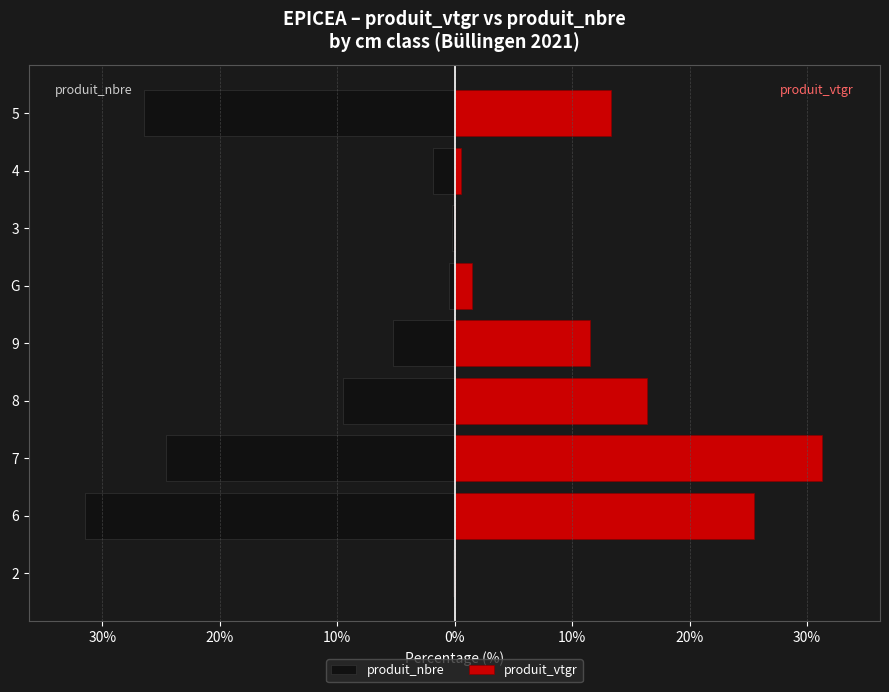

How many categories are shown in the chart?

9